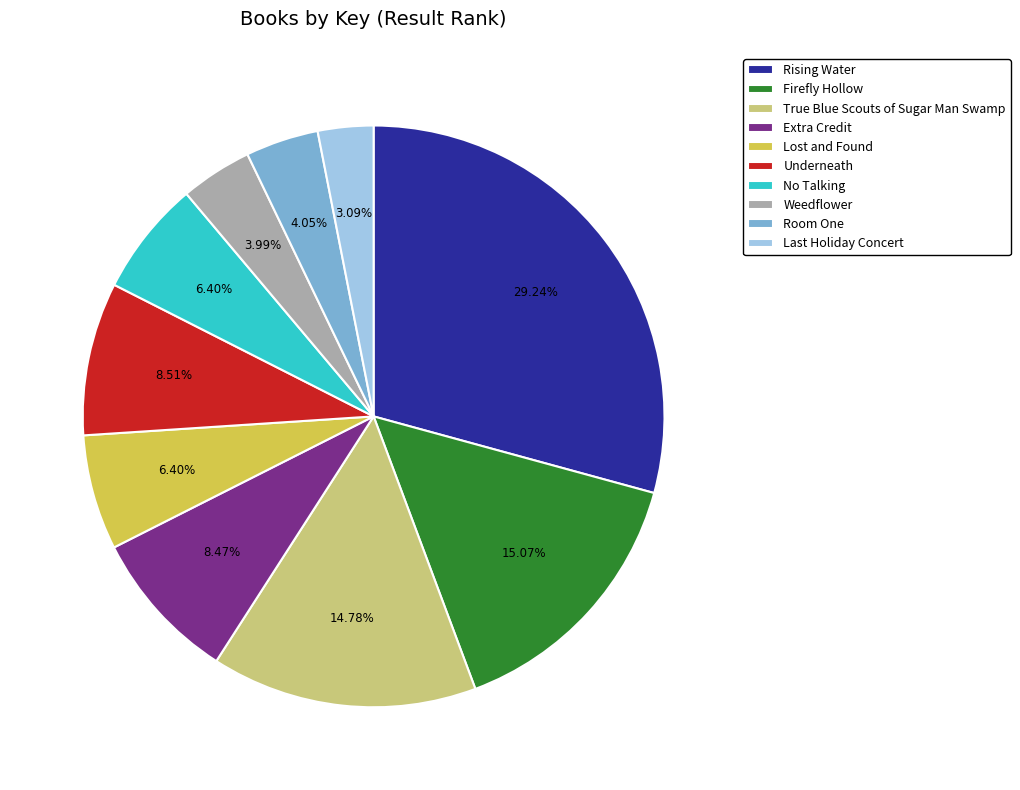

Which slice is the smallest?

Last Holiday Concert